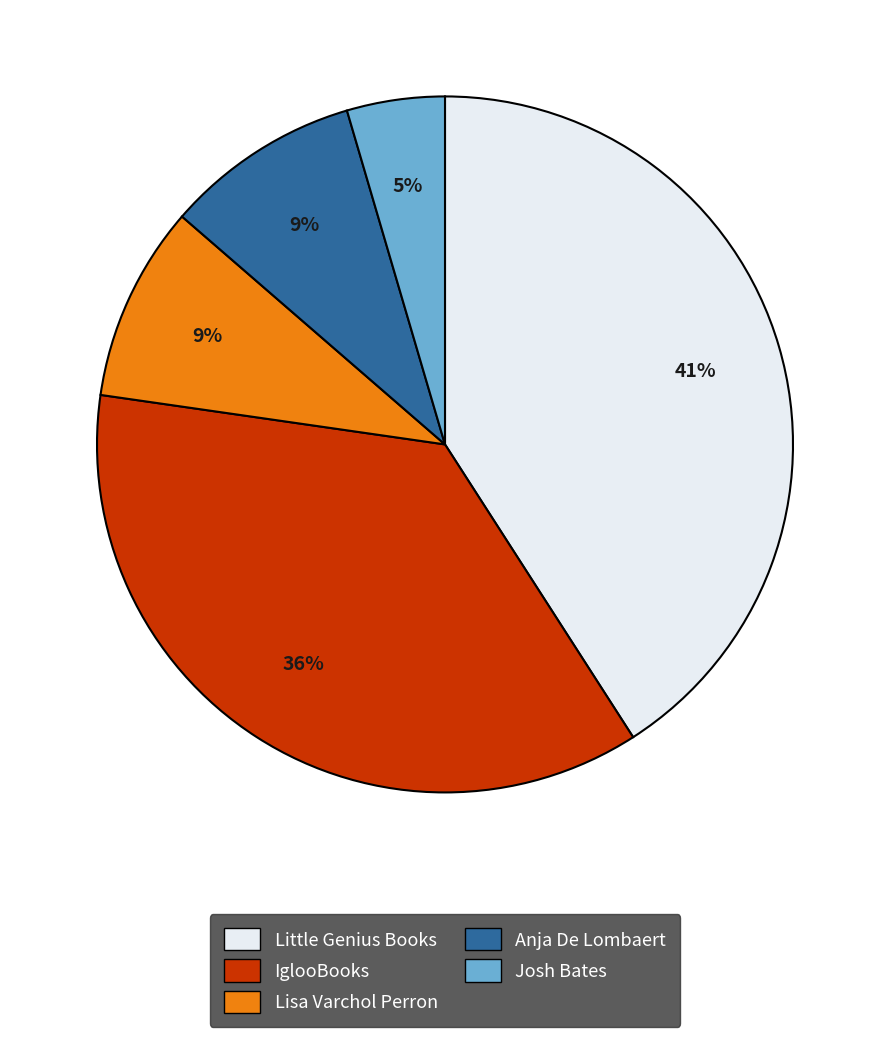

Does any single category account for the majority?

No